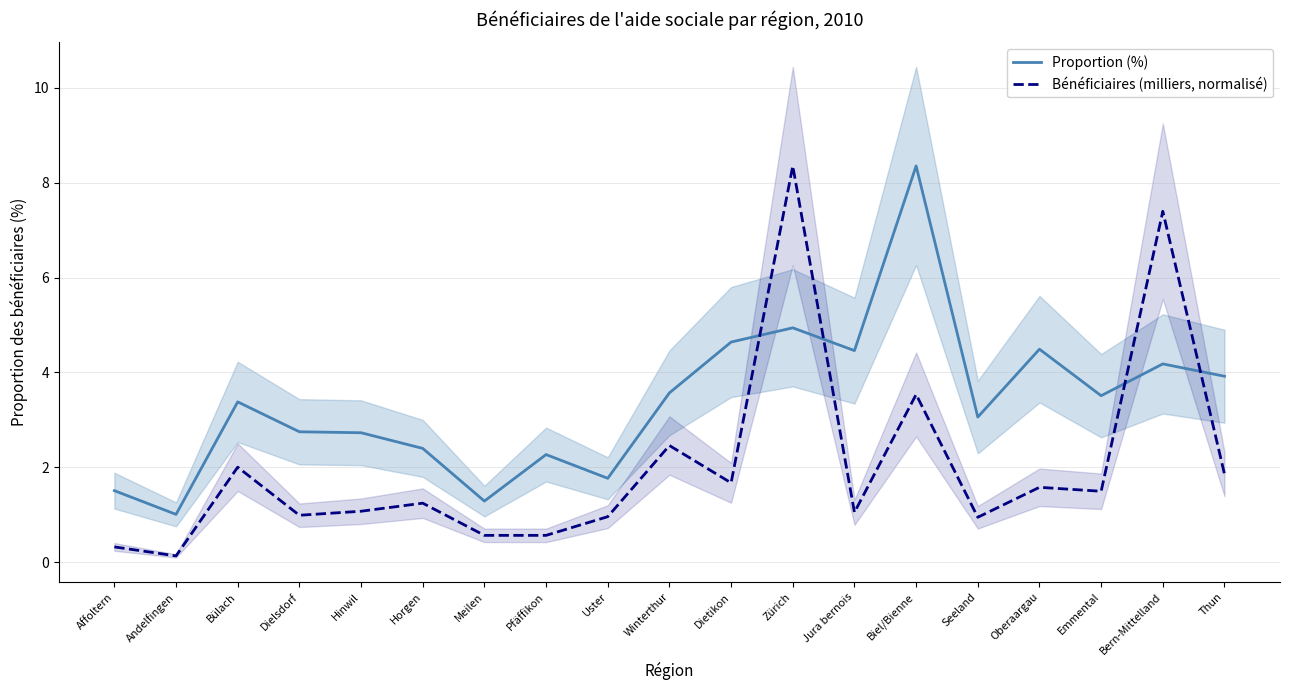

True or false: Proportion (%) and Bénéficiaires (milliers, normalisé) intersect in this chart.

True